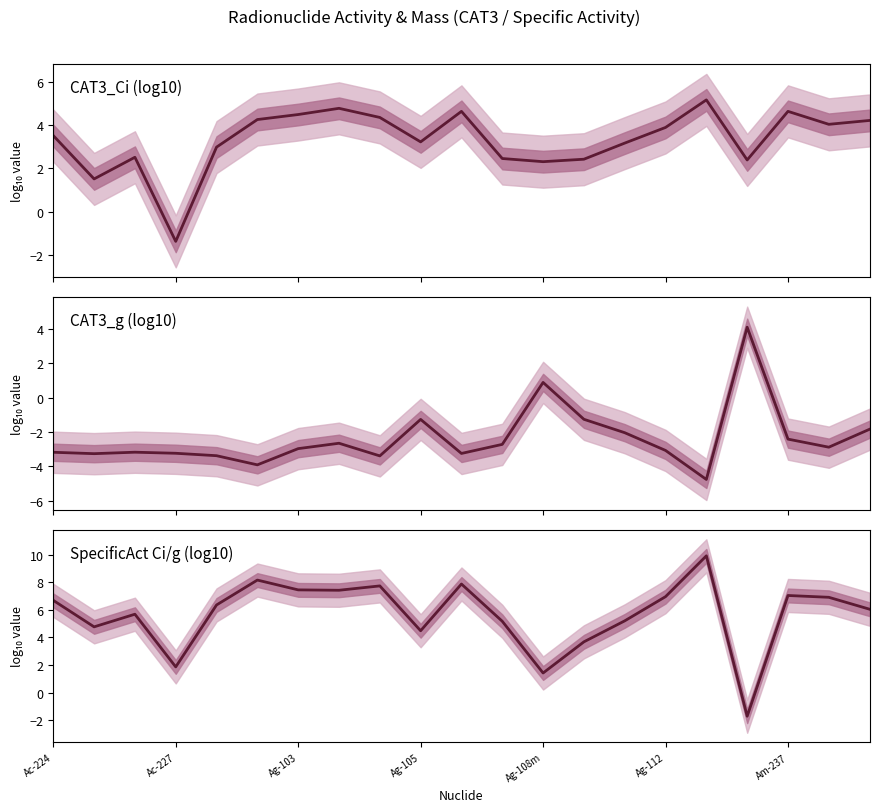

At which category is the sum across all series the highest?

16